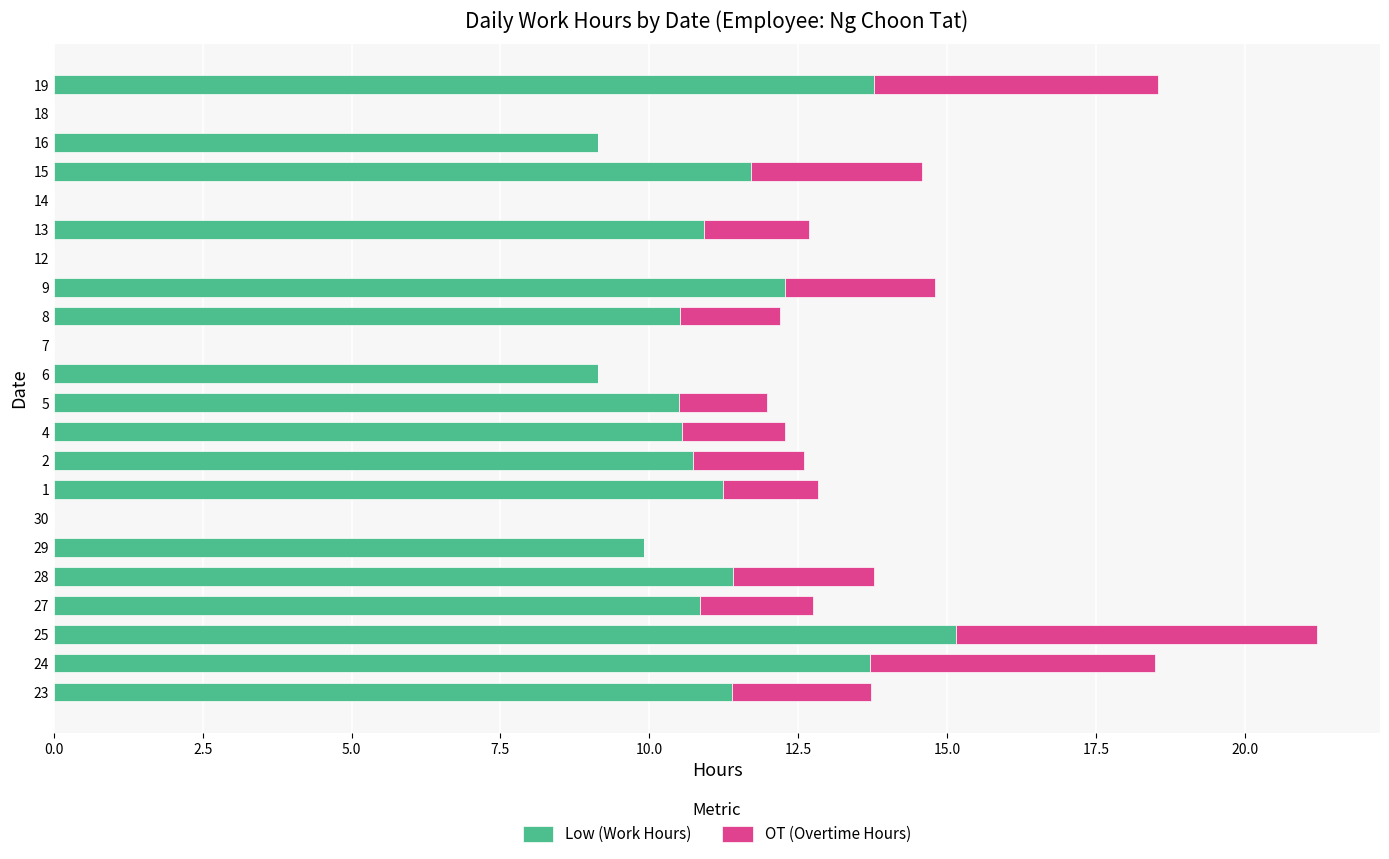

True or false: Low (Work Hours) has a value of 10.9 at 13.

True